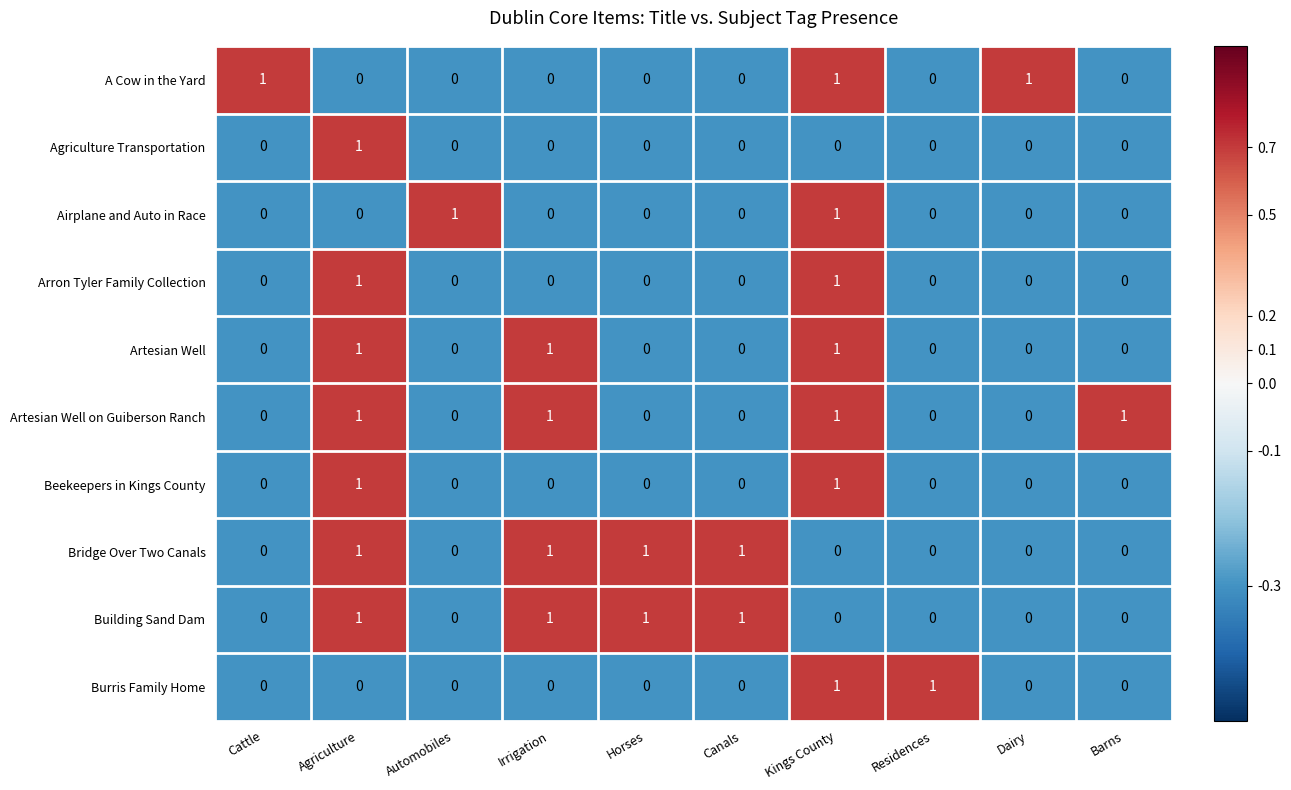

Count the Building Sand Dam values in the range 0 to 1.

10